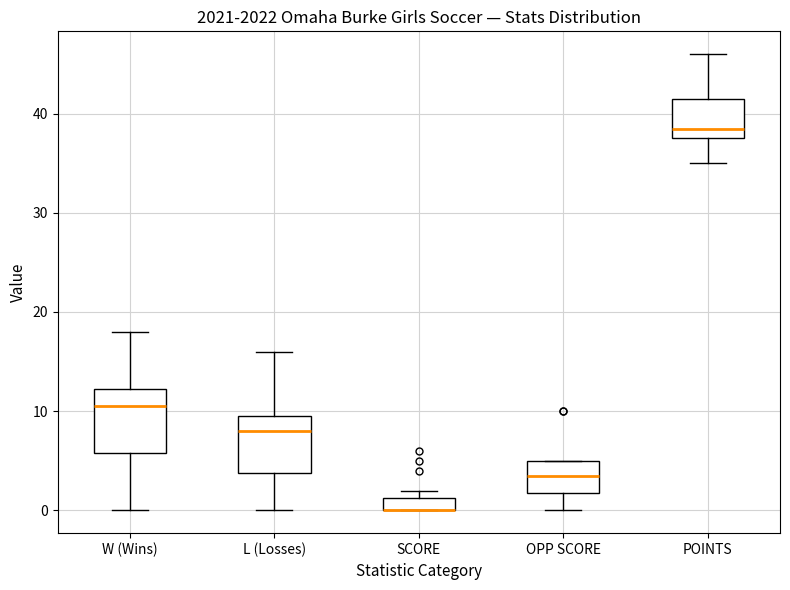

Where is the lower edge of the box for OPP SCORE on the y-axis? The values are not printed on the chart, so give them approximately, as read against the axis.

2